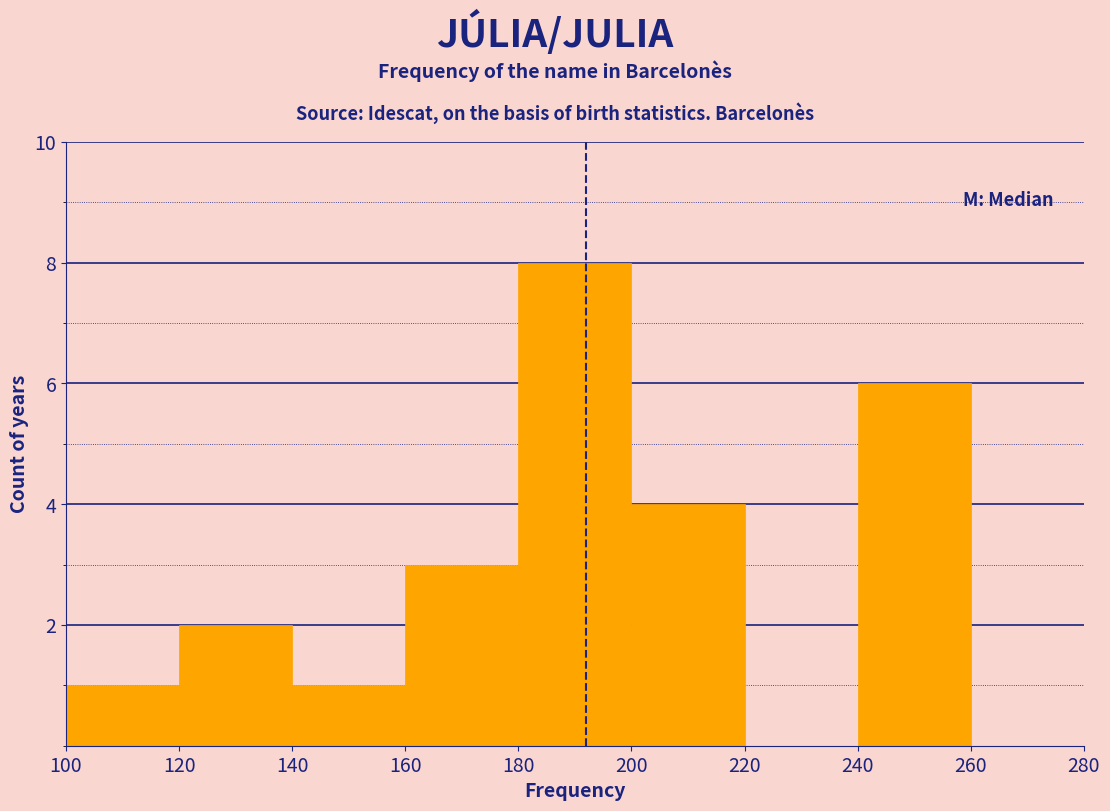

Reading left to right, list every bar in this chart as the range it spans on the x-axis followed by its height. The values are not printed on the chart, so give them approximately, as read against the axis.

100 to 120: 1
120 to 140: 2
140 to 160: 1
160 to 180: 3
180 to 200: 8
200 to 220: 4
220 to 240: 0
240 to 260: 6